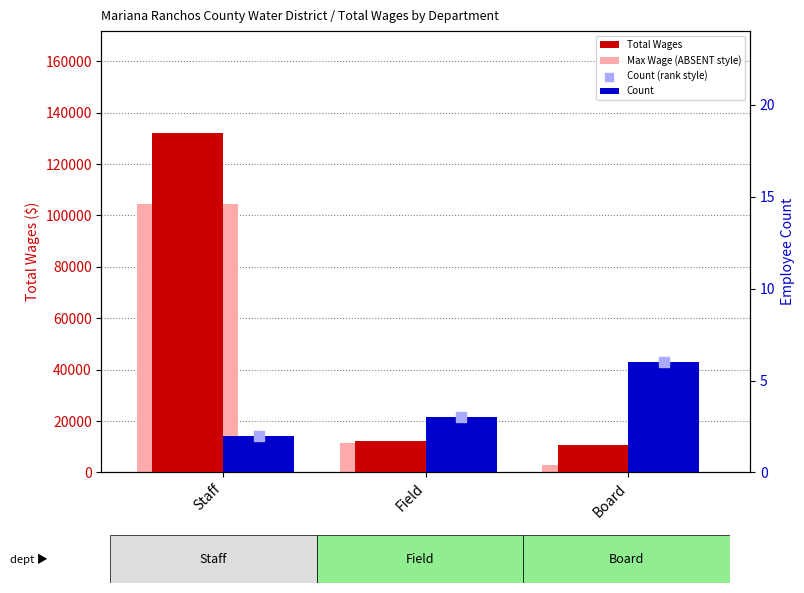

What are all the series names shown in the legend?

Total Wages, Max Wage (ABSENT style), Count, Count (rank style)